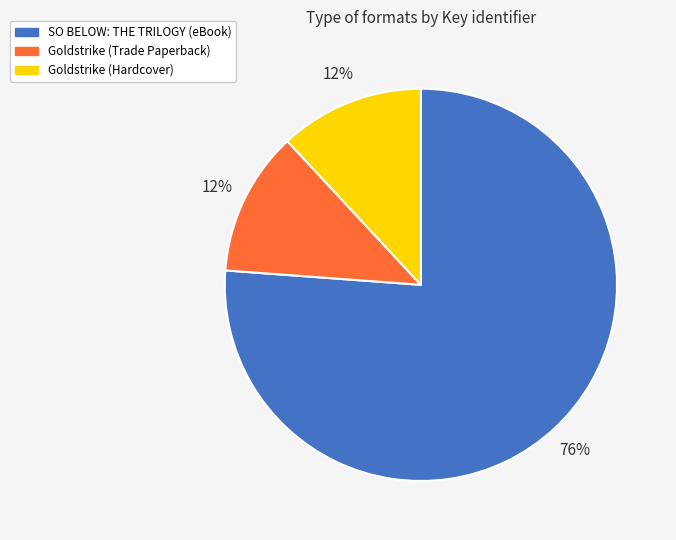

Count the number of slices in the pie.

3